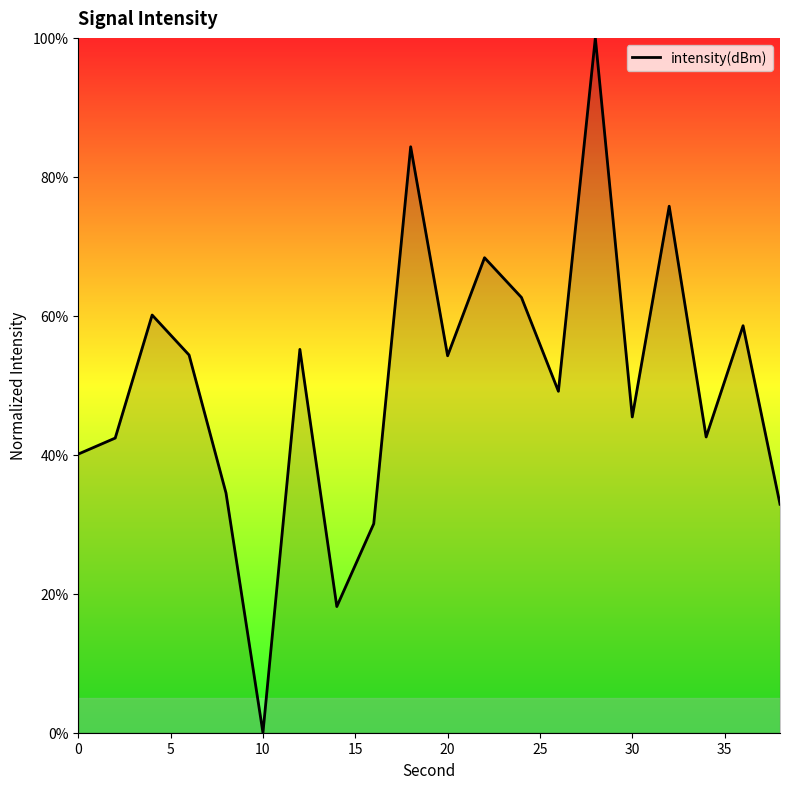

What is the difference between the maximum and minimum values?

100.0